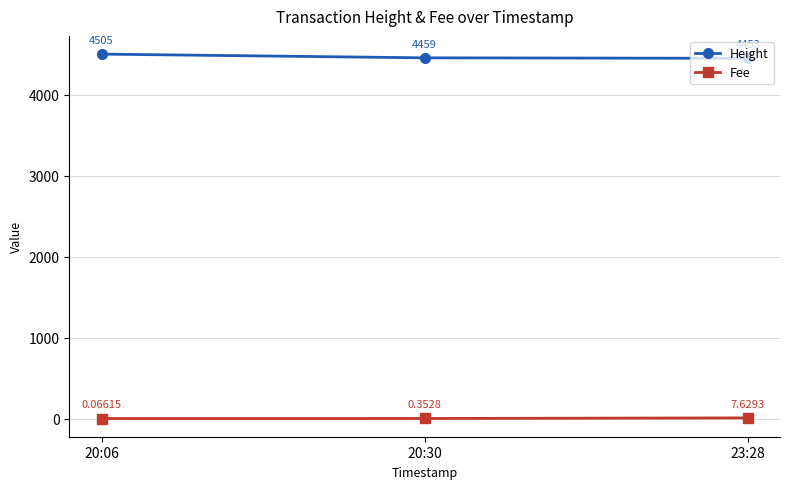

The value of Height at 20:30 is 6572.3. True or false?

False